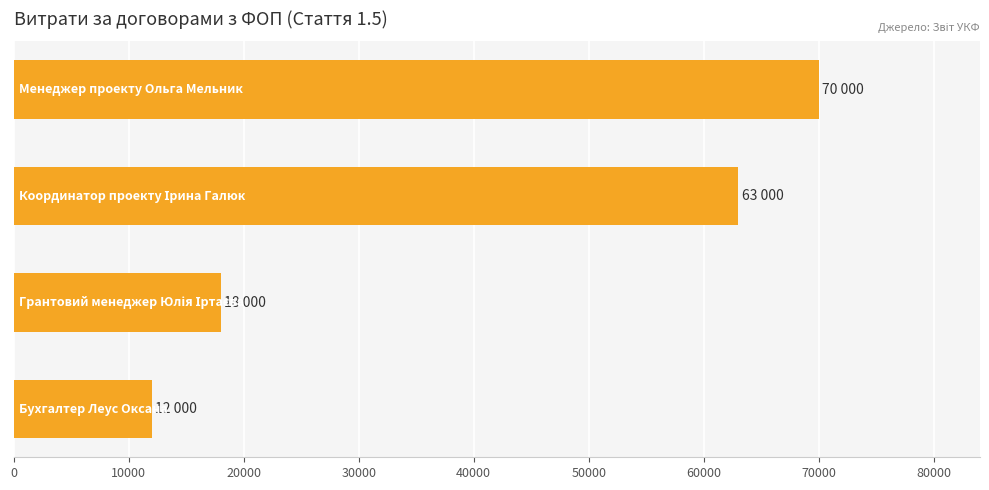

What is the minimum value shown in the chart?

12000